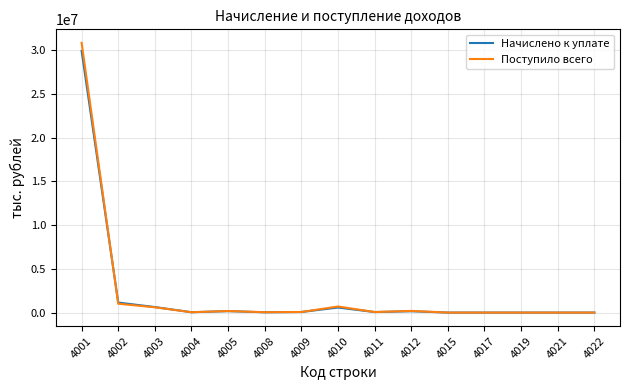

How many categories are shown in the chart?

15